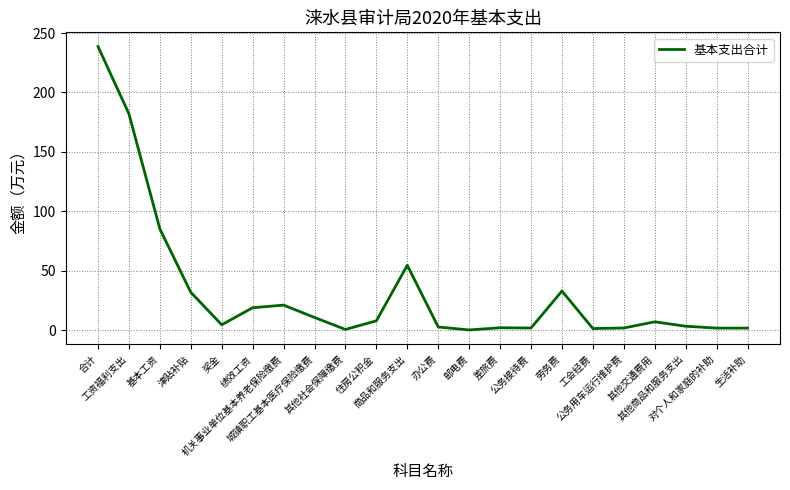

What is the difference between the maximum and minimum values?

238.3